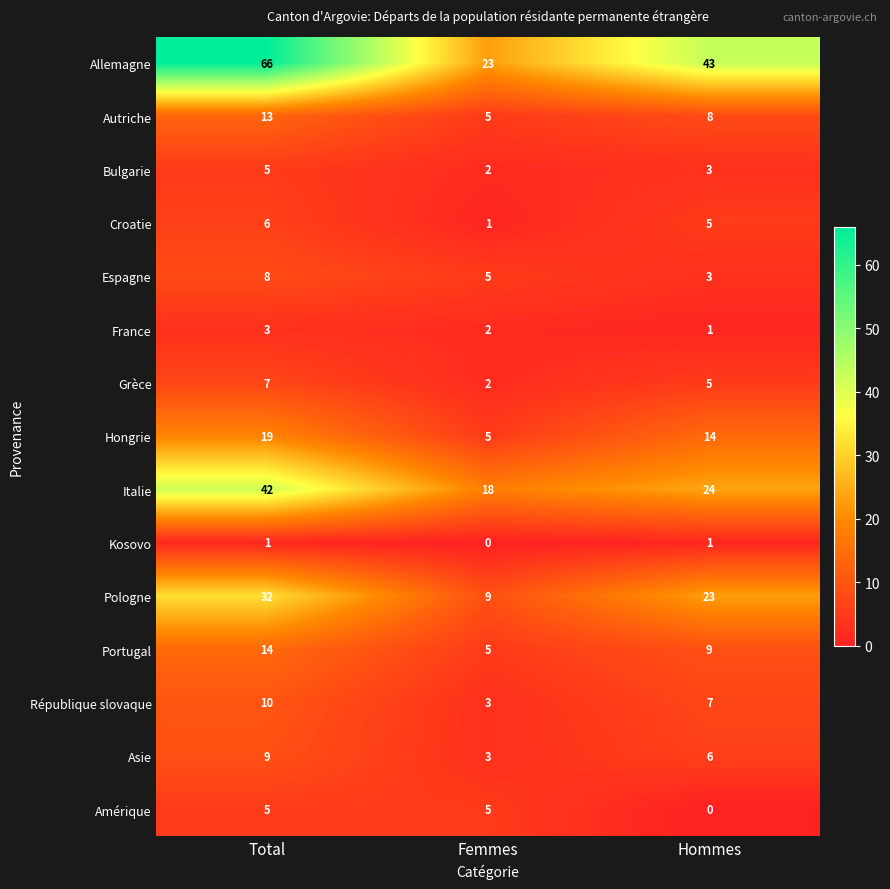

True or false: Italie has a value of 18 at Total.

False